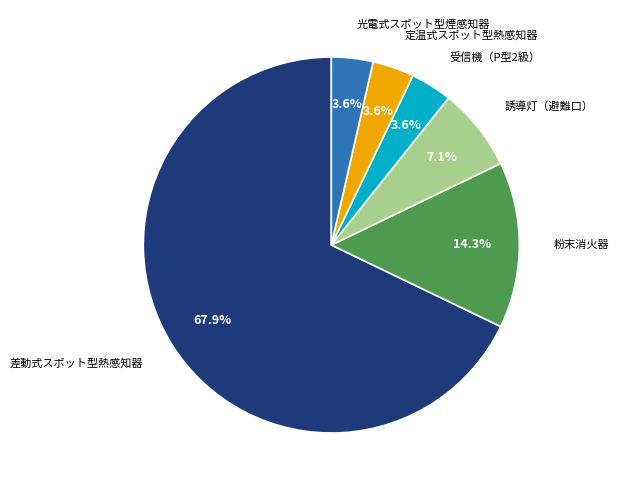

Does any single category account for the majority?

Yes